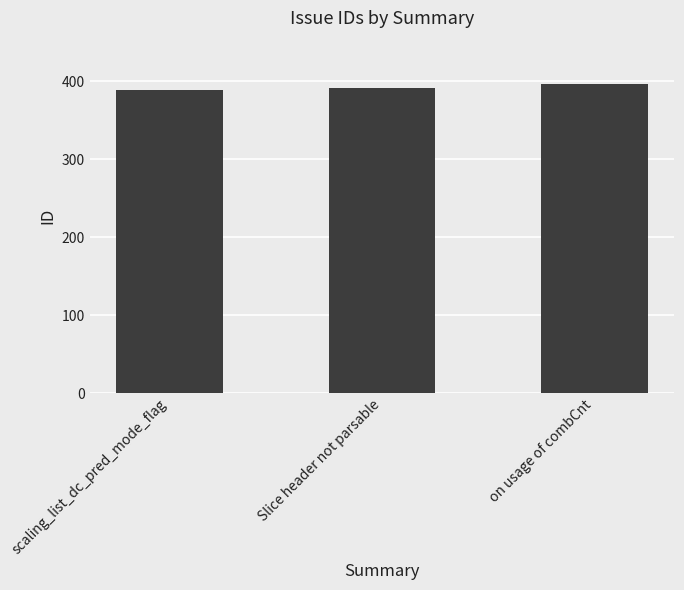

How many bars are there in total?

3